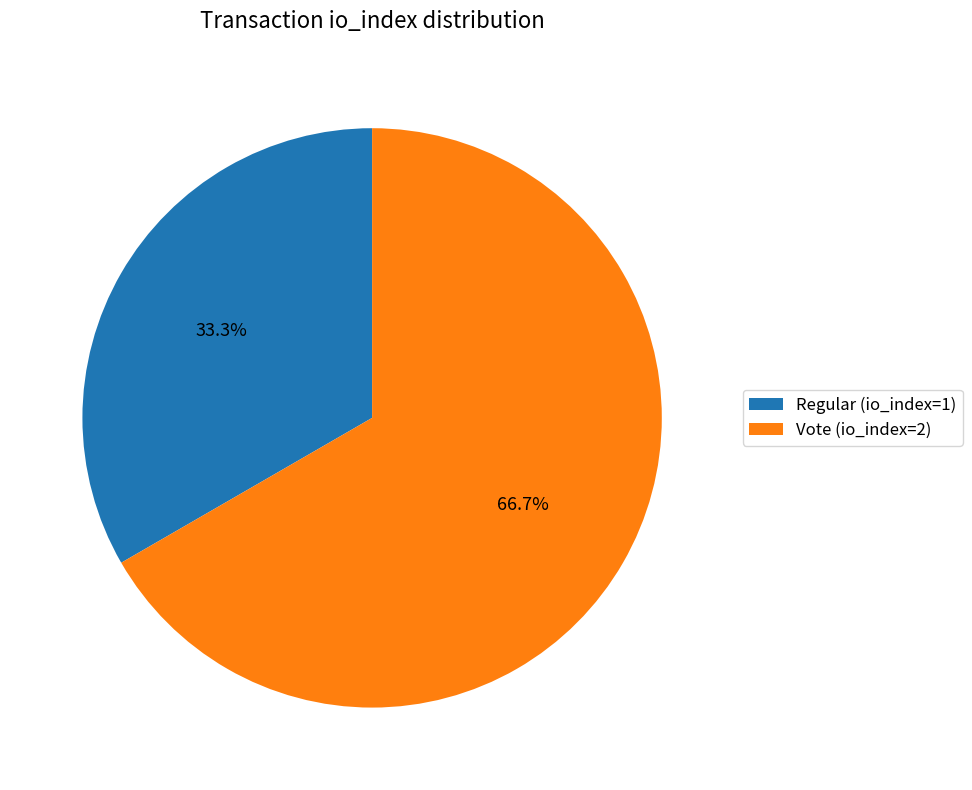

Does any single category account for the majority?

Yes